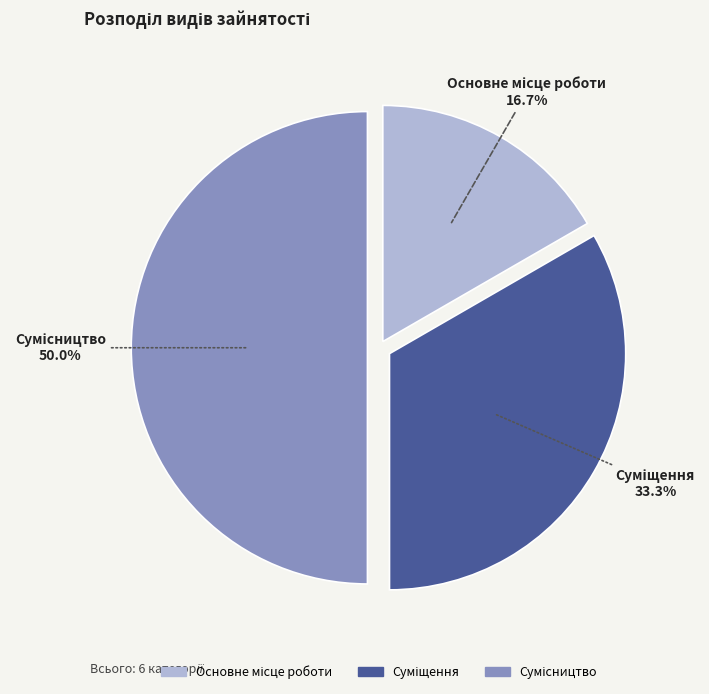

How many segments does this pie chart have?

3